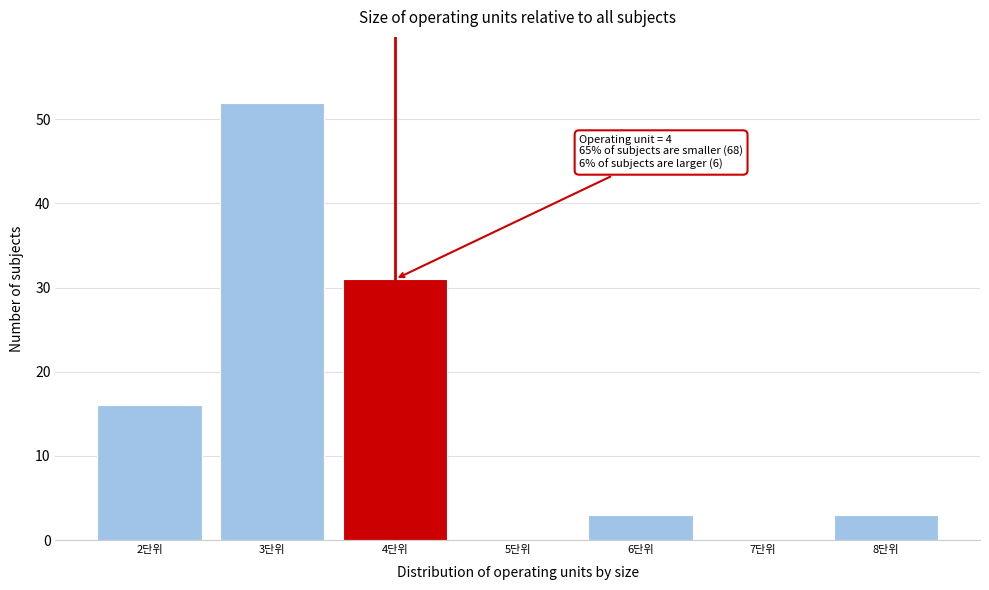

Which range on the x-axis has the tallest bar?

2.5 to 3.5